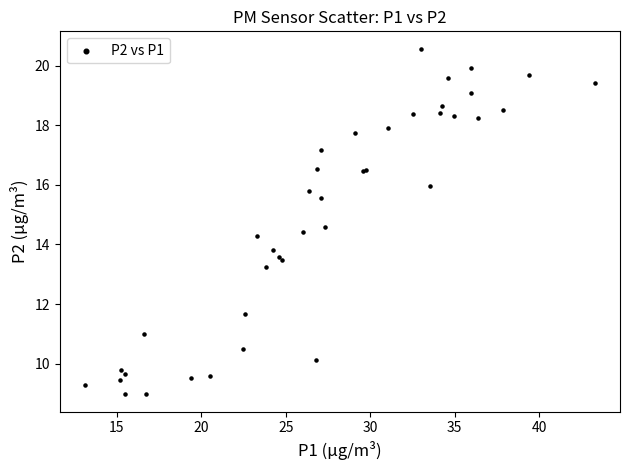

What Y value in the scatter plot is closest to 14?

13.8